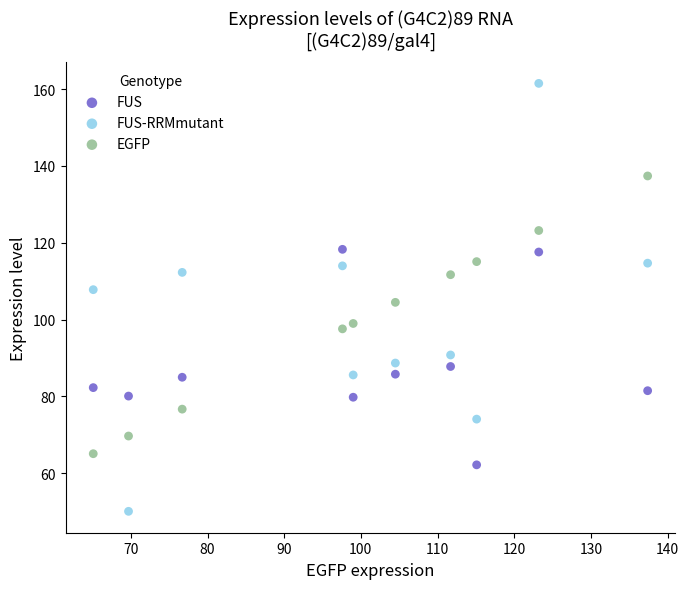

In the EGFP series, what Y value is closest to 101?

99.0